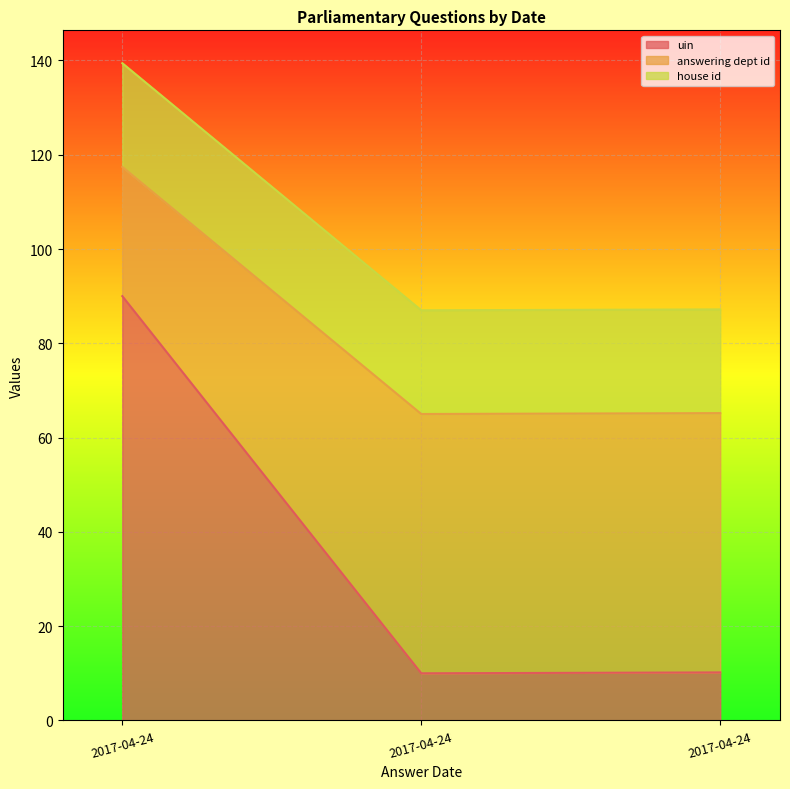

At which category is the sum across all series the highest?

2017-04-24